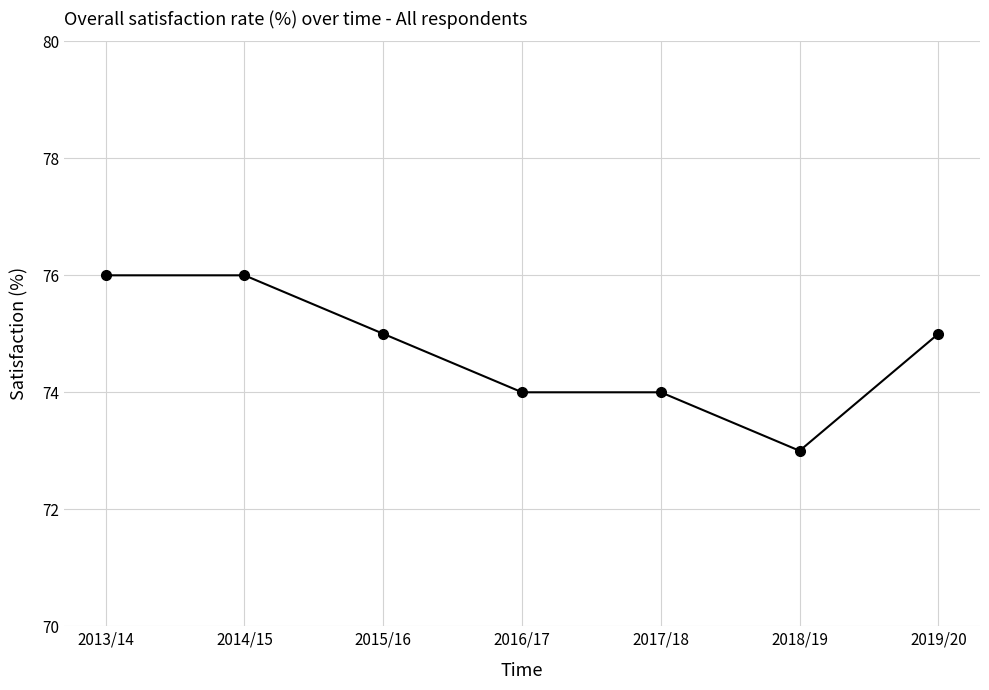

Is it true that the value at 2014/15 is 20?

False